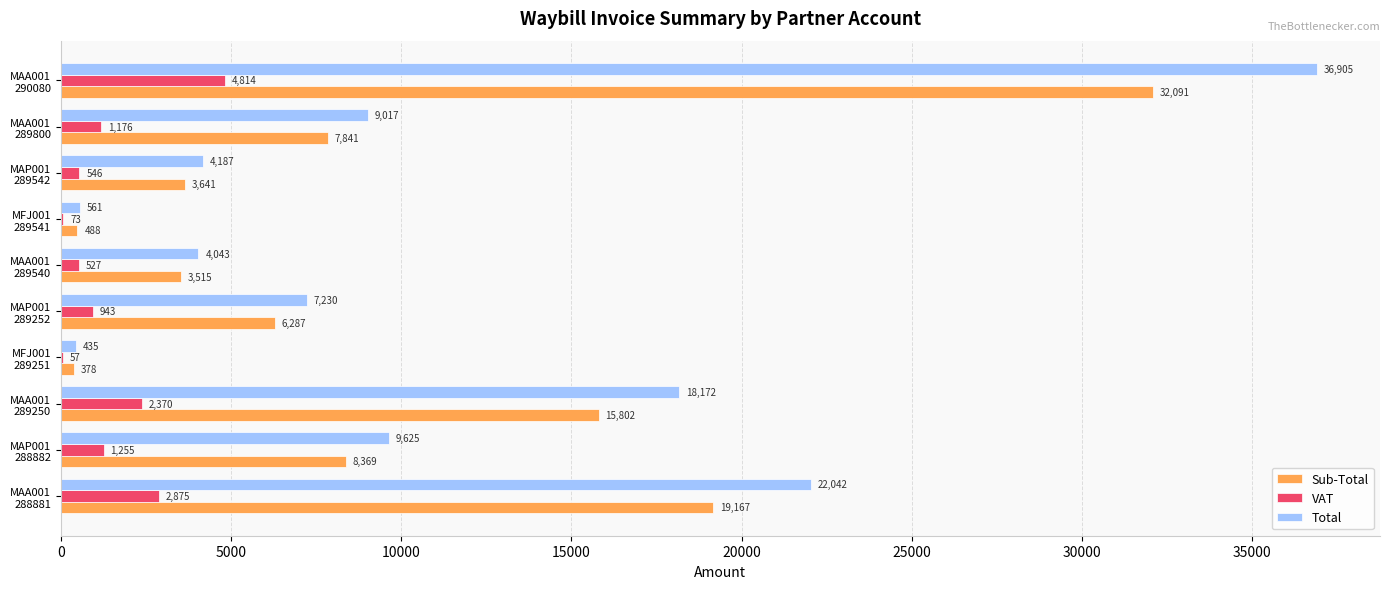

What is the greatest value displayed?

36904.6